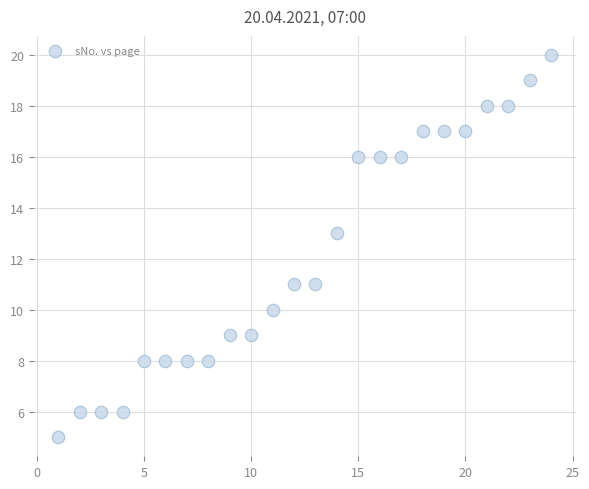

What is the range of X values (max minus min)?

23